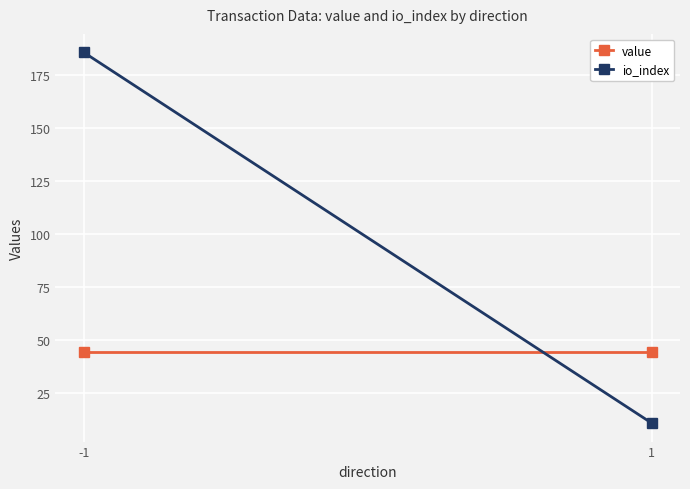

Reading left to right, list all the values displayed in this chart.

value: 44.5	44.5
io_index: 185.5	11.0